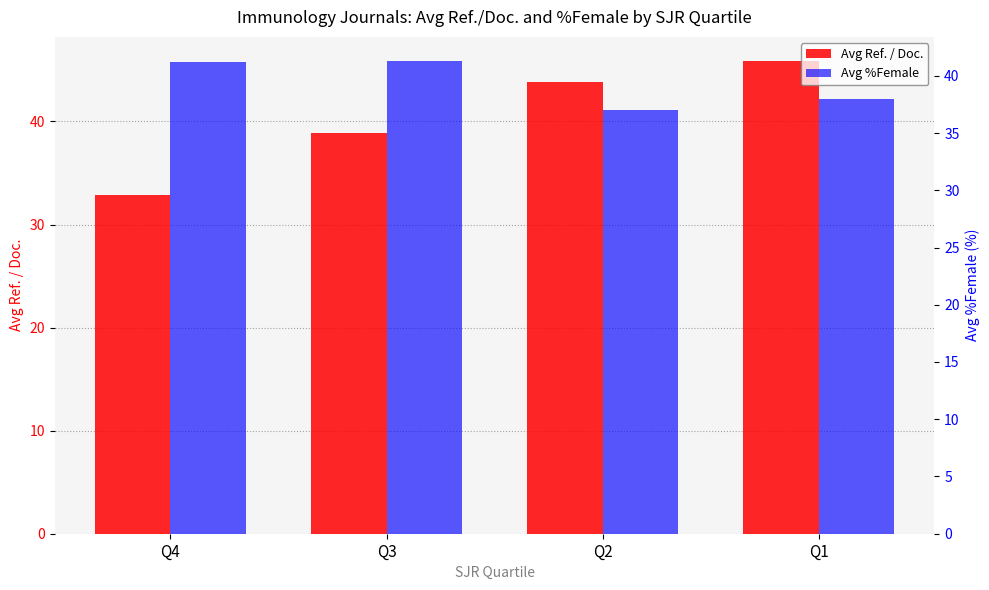

Reading right to left, transcribe all the data shown in this chart.

Avg Ref. / Doc.: Q1=45.9	Q2=43.8	Q3=38.8	Q4=32.8
Avg %Female: Q1=38.0	Q2=37.0	Q3=41.3	Q4=41.2